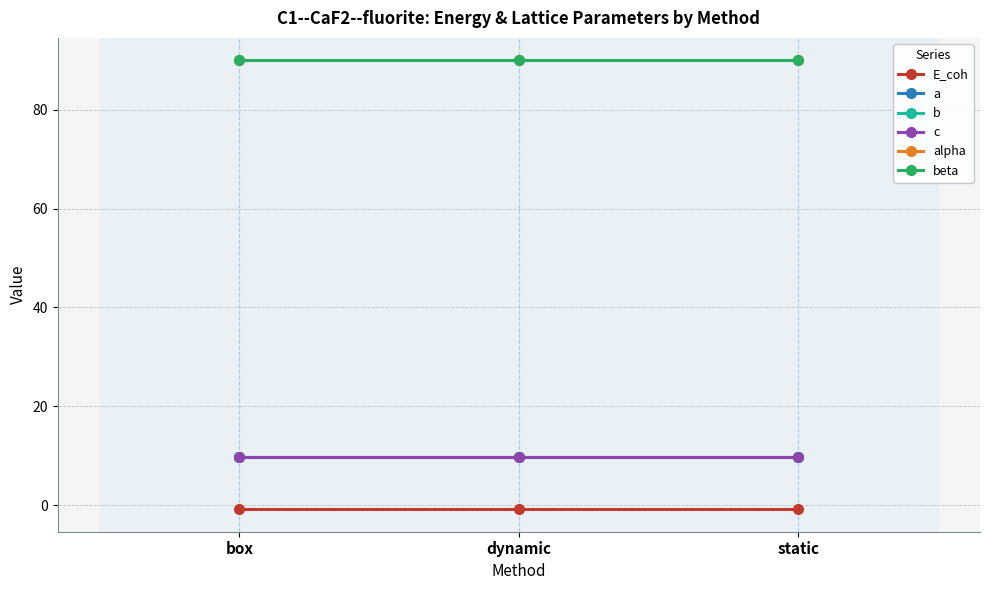

What position from the left is dynamic?

2